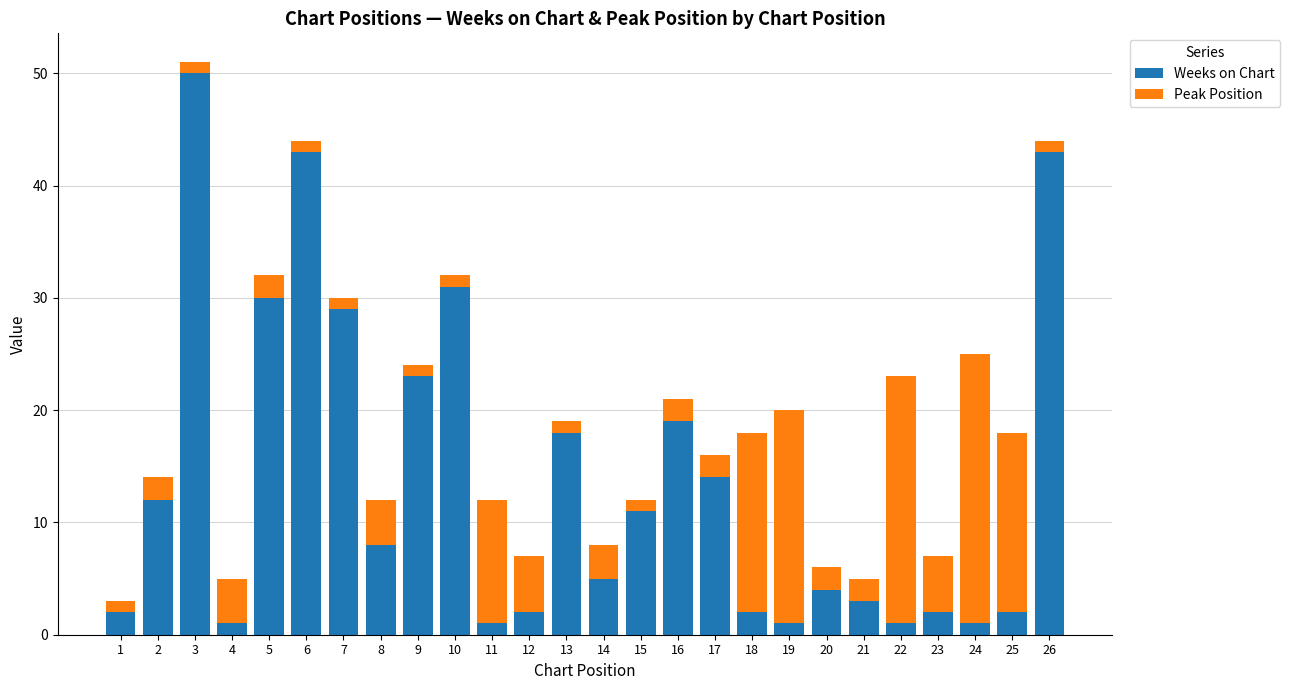

At which label does Weeks on Chart reach its peak?

3